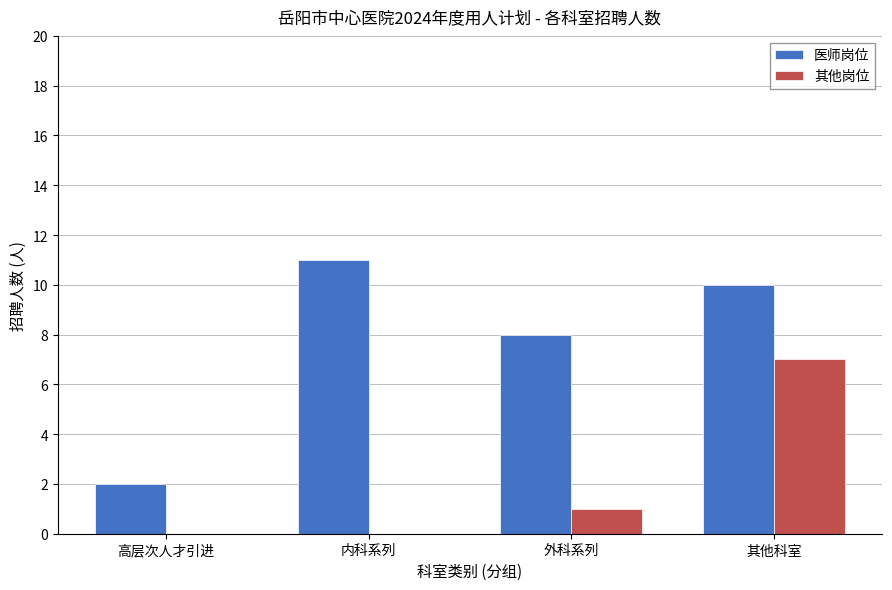

What is the sum of all 医师岗位 values?

31